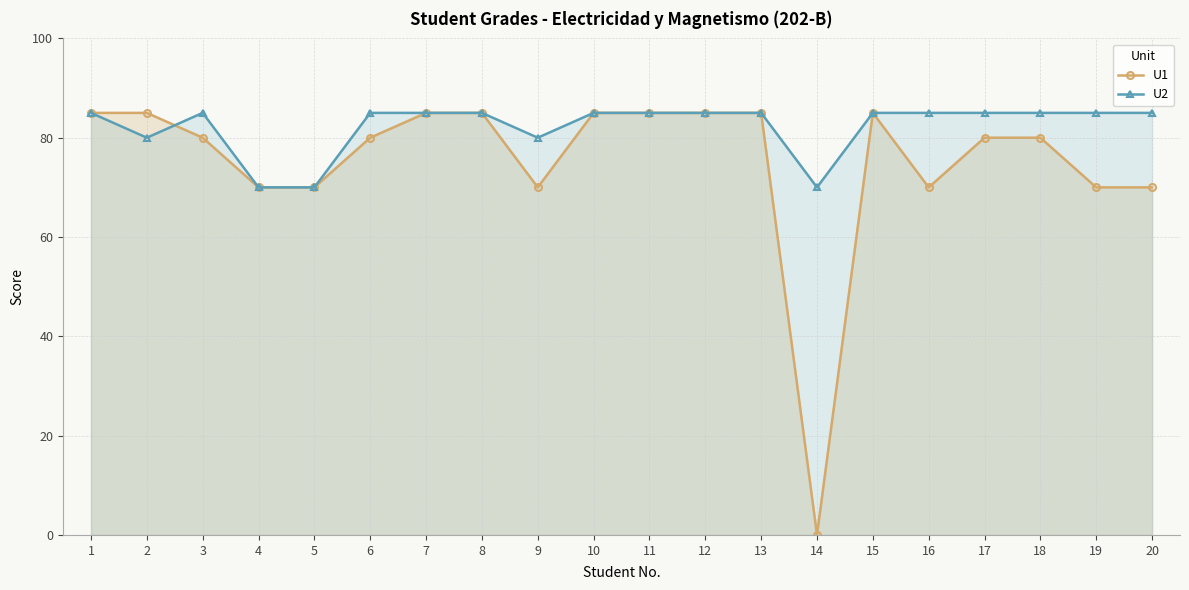

Rank the series by their average value, from highest to lowest.

U2, U1